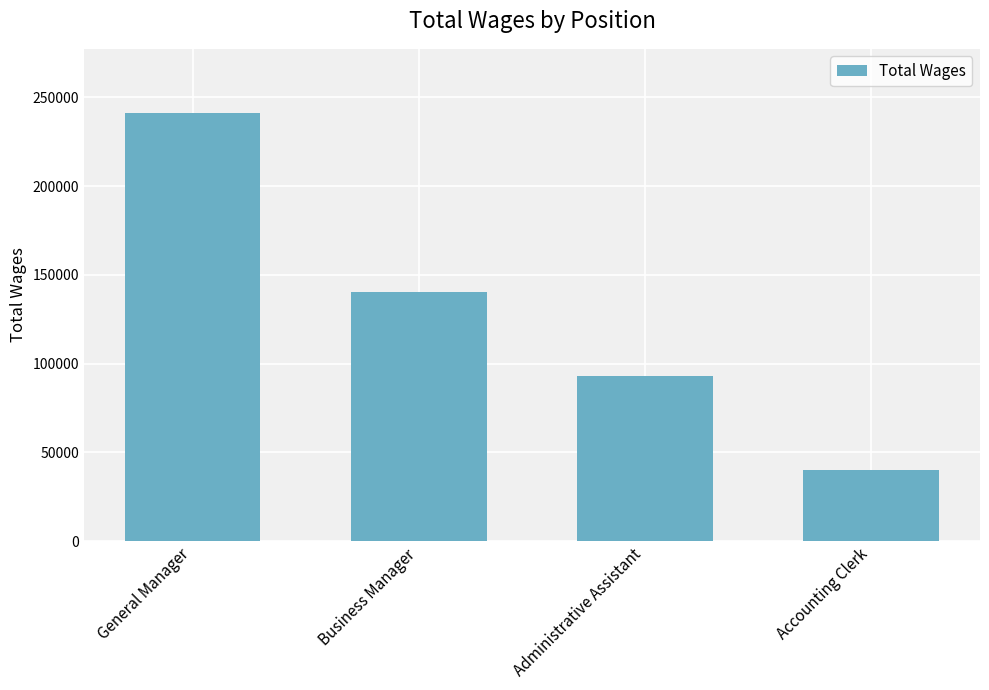

What is the difference between the maximum and minimum values?

200889